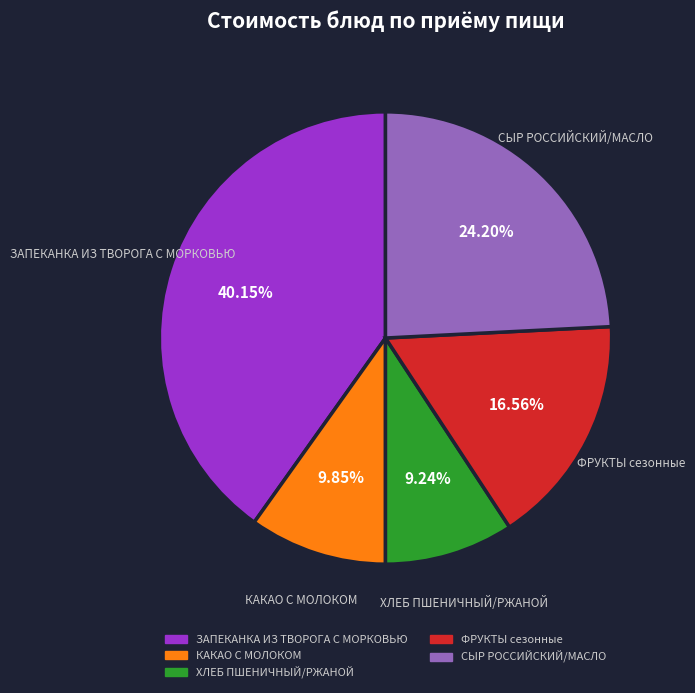

Is it true that КАКАО С МОЛОКОМ is 5% of the pie?

False